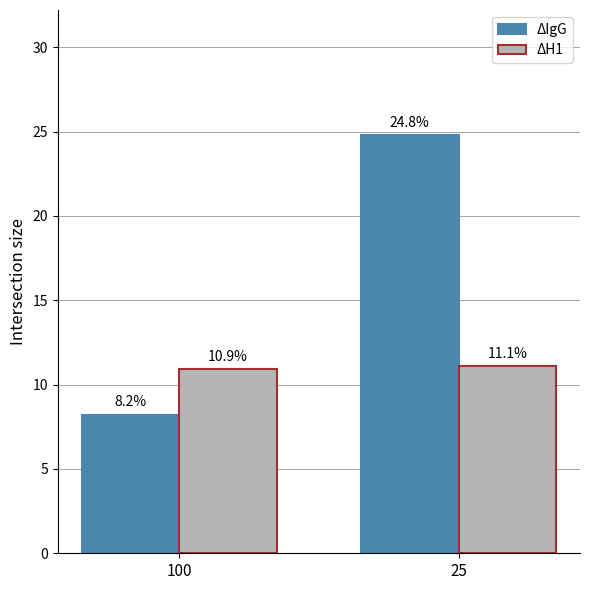

Is the value of ΔH1 at 100 greater than the value of ΔIgG at 25?

No